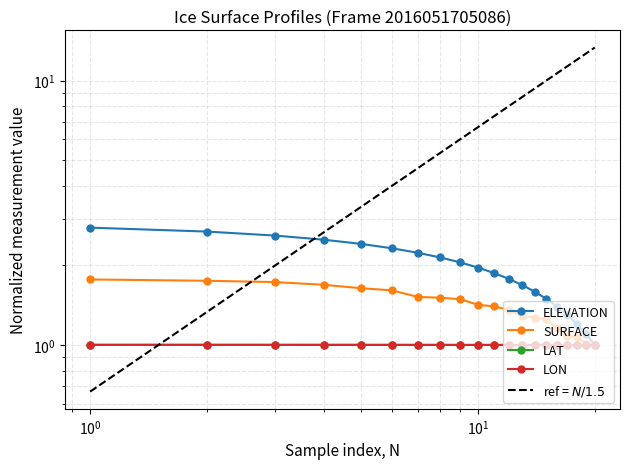

The value of ELEVATION at $\mathdefault{10^{-2}}$ is 1.8. True or false?

False